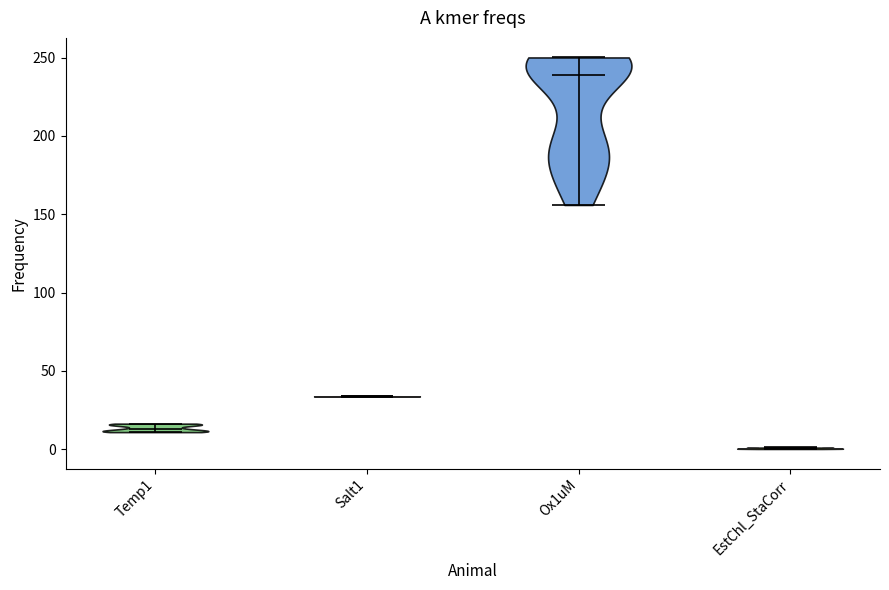

Reading left to right, read every violin against the y-axis: where its median line is, and the lowest and highest points it reaches. The values are not printed on the chart, so give them approximately, as read against the axis.

Temp1: median line 15, lowest point 10, highest point 15
Salt1: median line 35, lowest point 35, highest point 35
Ox1uM: median line 240, lowest point 155, highest point 250
EstChl_StaCorr: median line 0, lowest point 0, highest point 0